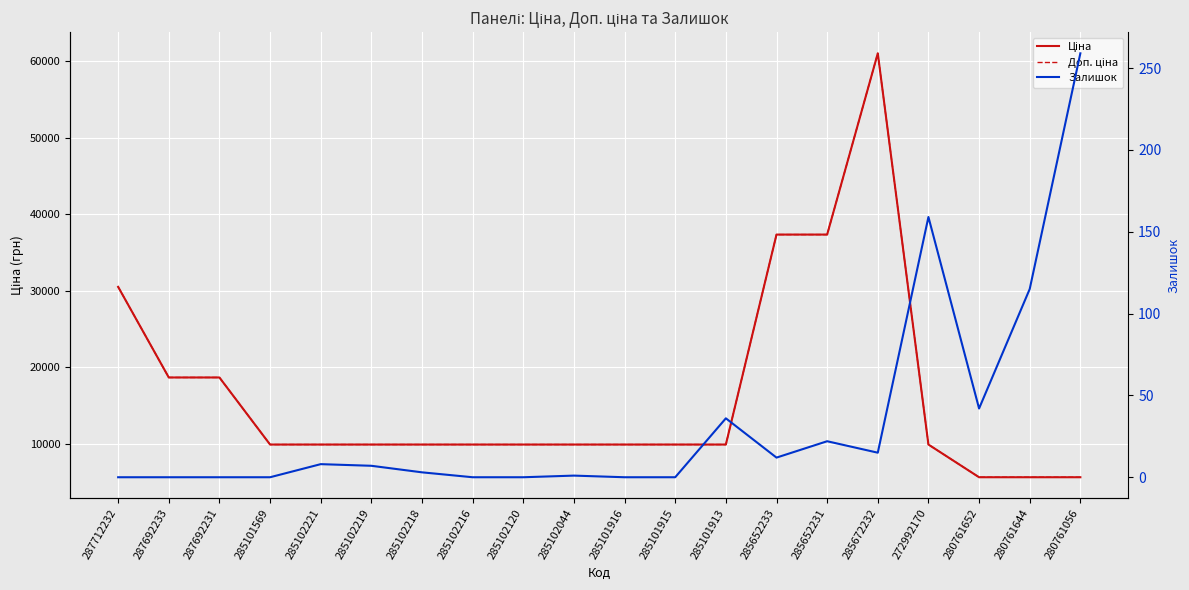

List the labels in order of Залишок value, largest first.

280761056, 272992170, 280761644, 280761652, 285101913, 285652231, 285672232, 285652233, 285102221, 285102219, 285102218, 285102044, 287712232, 287692233, 287692231, 285101569, 285102216, 285102120, 285101916, 285101915